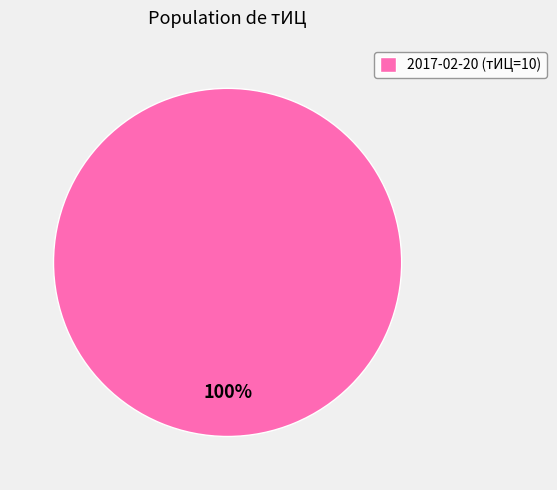

True or false: 2017-02-20 (тИЦ=10) accounts for 100% of the total.

True